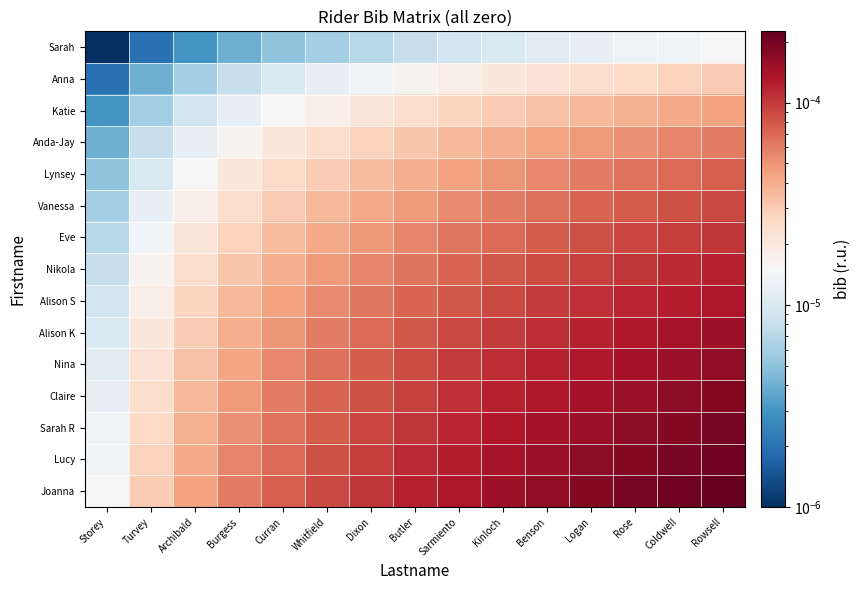

How many categories are shown in the chart?

15